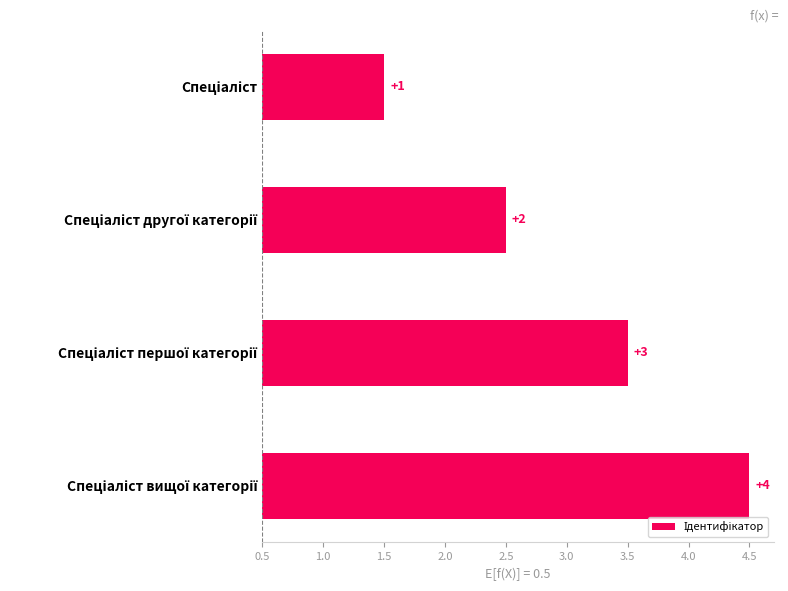

What is the change in value from Спеціаліст першої категорії to Спеціаліст вищої категорії?

+1